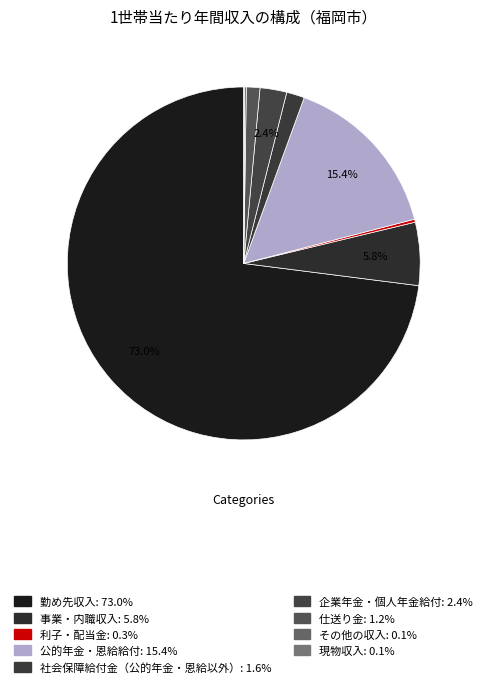

To the nearest percent, what is the difference between the largest and smallest slice percentages?

73%